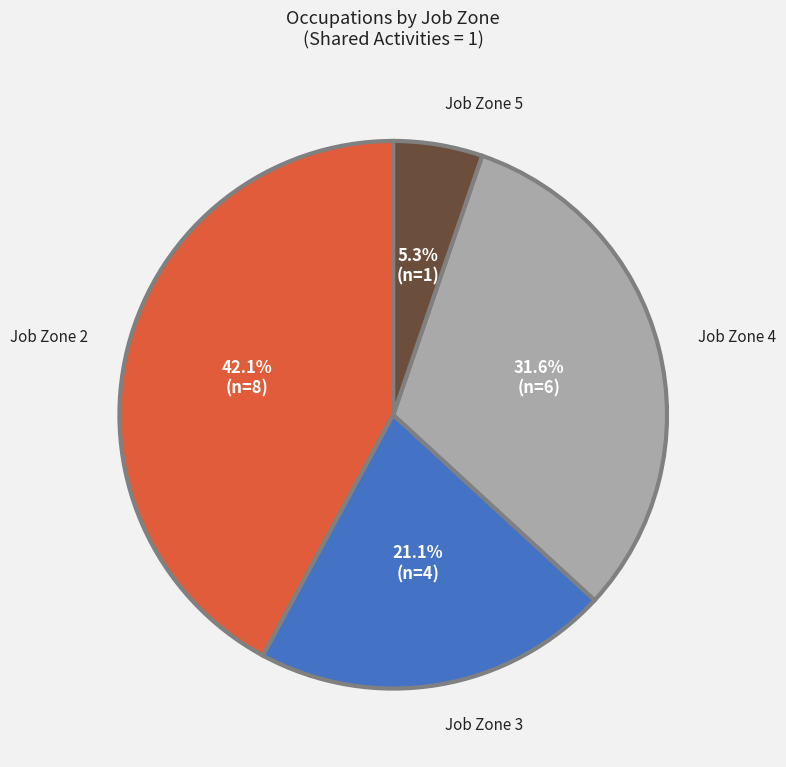

Is there any slice that represents more than half of the pie?

No